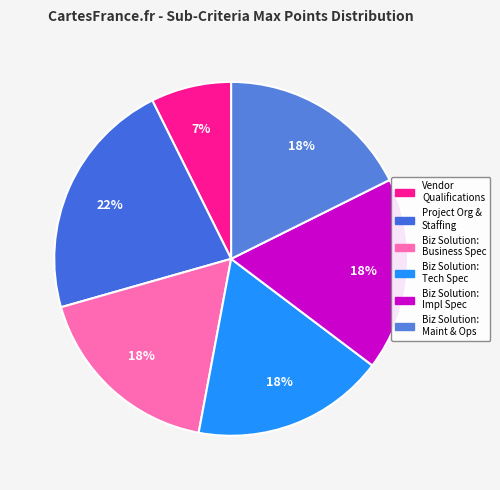

Is there any slice that represents more than half of the pie?

No